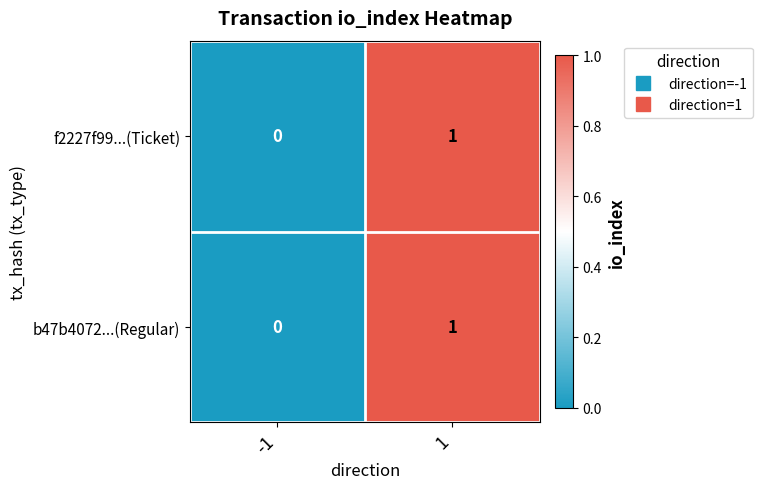

True or false: f2227f99...(Ticket) has a value of 1 at 1.

True